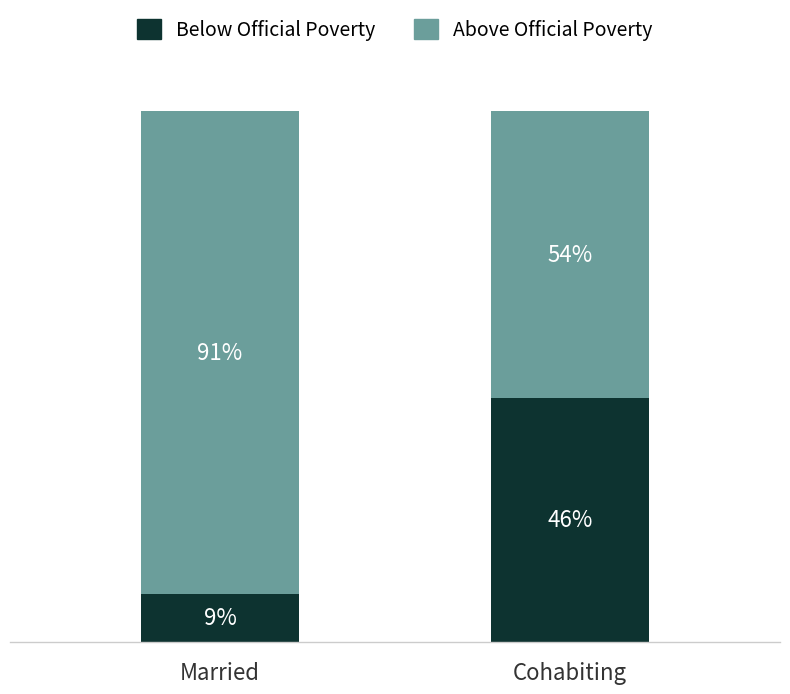

Which category has the lowest value in the Below Official Poverty series?

Married